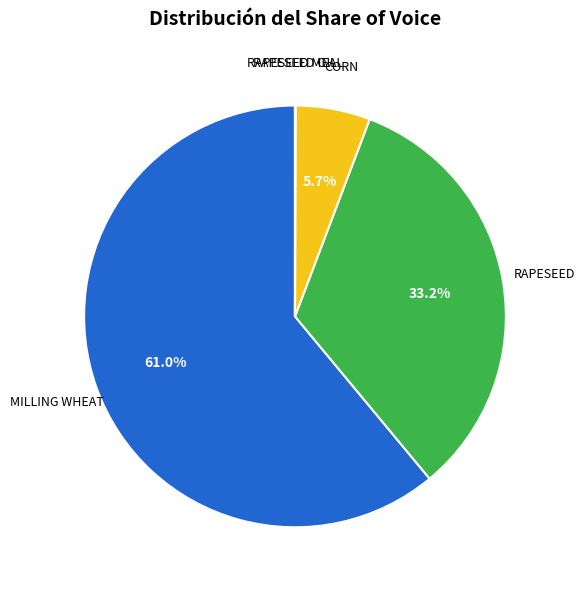

Is there a majority slice in this chart?

Yes